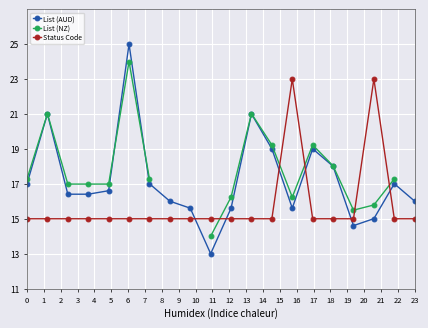

The Status Code series shows 9.8 at 0. True or false?

False